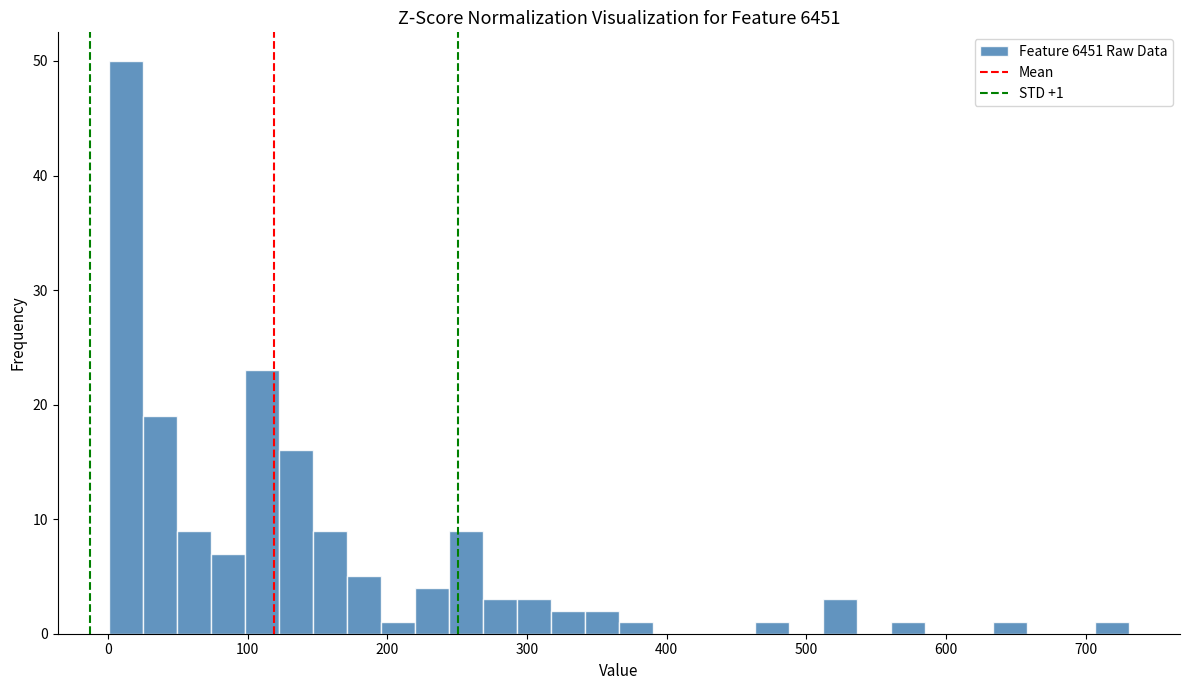

Read against the x-axis, roughly where is the centre of the tallest bar?

10